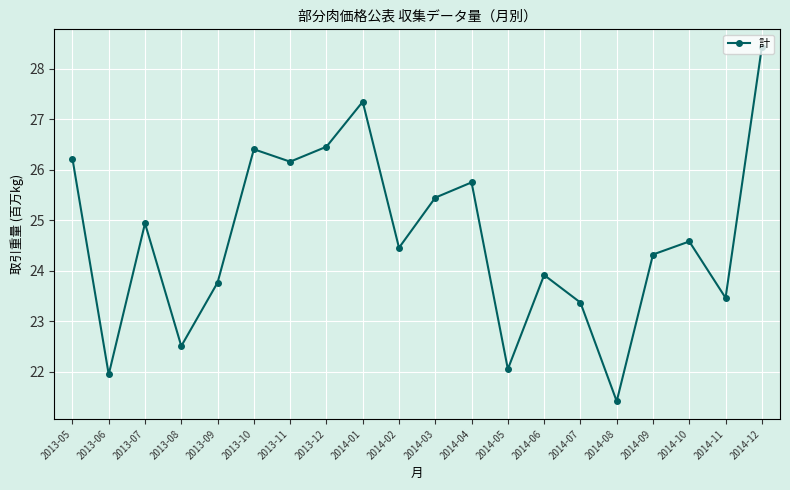

Reading left to right, list all the values displayed in this chart.

2013-05=26.2	2013-06=21.9	2013-07=24.9	2013-08=22.5	2013-09=23.8	2013-10=26.4	2013-11=26.2	2013-12=26.5	2014-01=27.3	2014-02=24.5	2014-03=25.4	2014-04=25.8	2014-05=22.1	2014-06=23.9	2014-07=23.4	2014-08=21.4	2014-09=24.3	2014-10=24.6	2014-11=23.5	2014-12=28.4